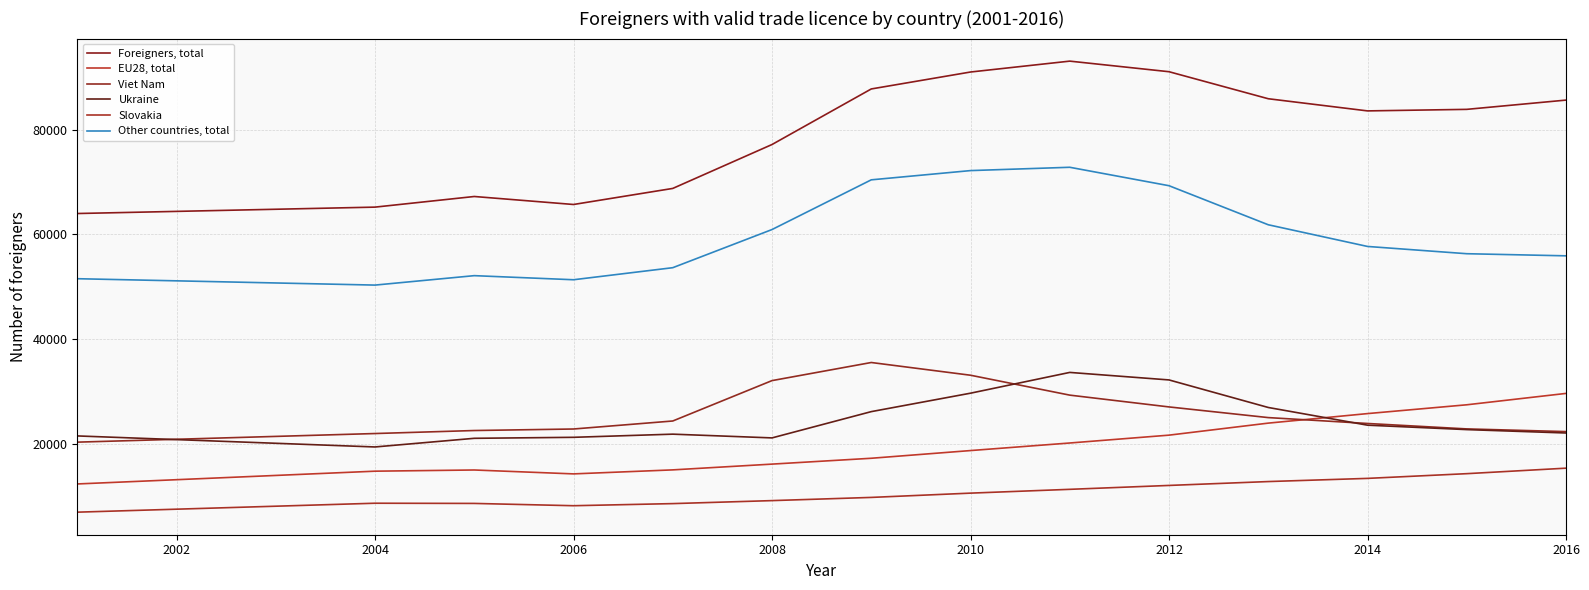

How many lines are shown in the chart?

6